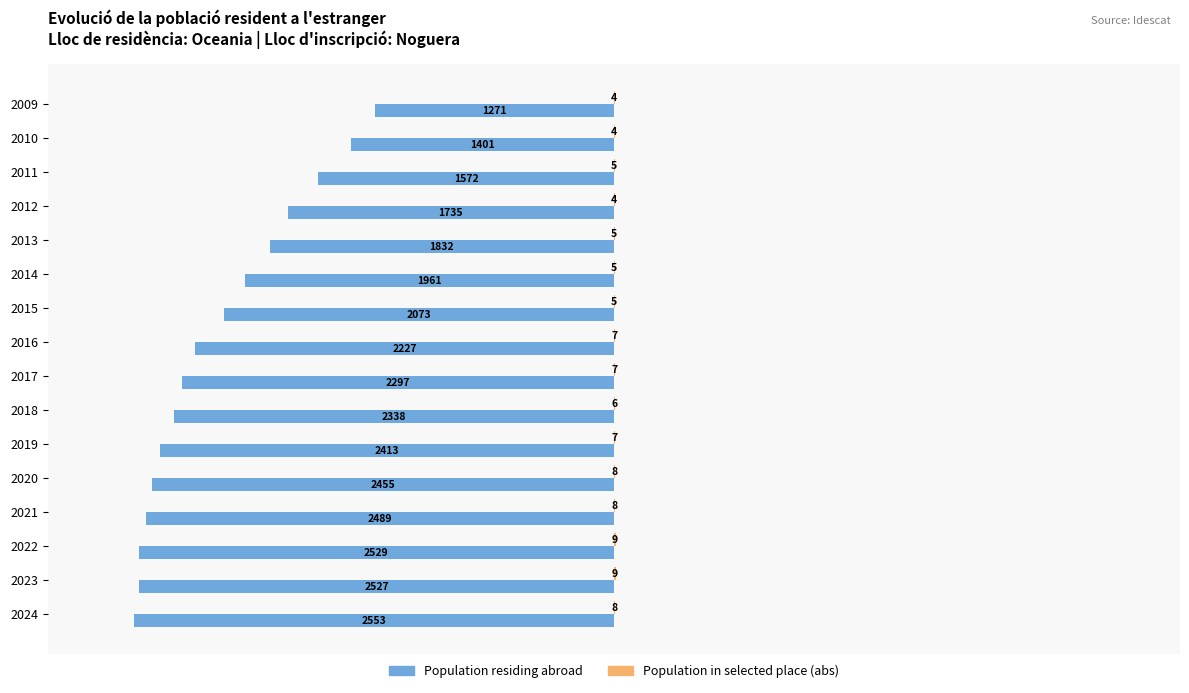

At which category is the sum across all series the highest?

2009